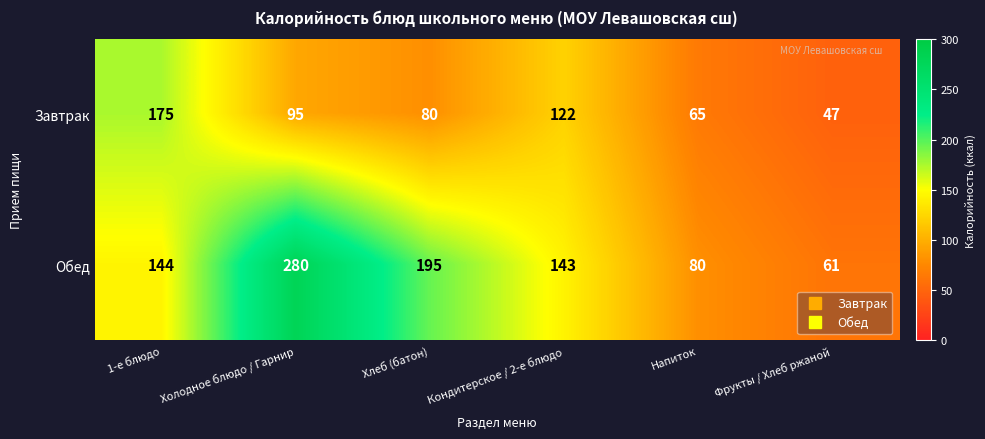

What is the total value across all series at Хлеб (батон)?

275